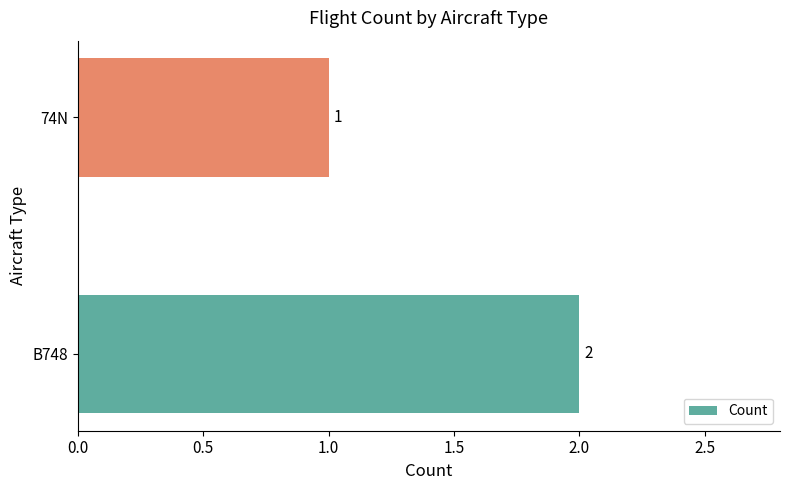

Are the bars horizontal?

Yes